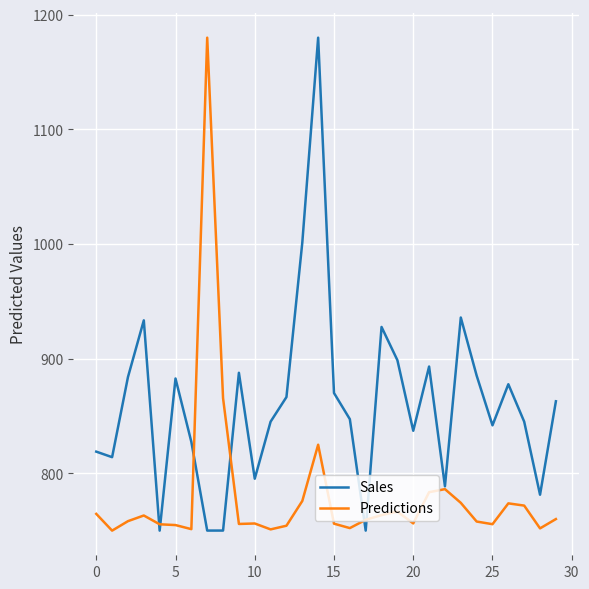

List the series in order of their overall mean, lowest first.

Predictions, Sales